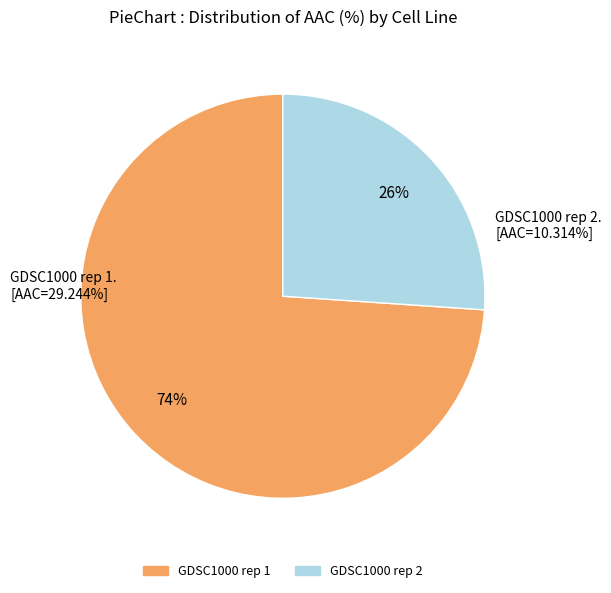

Approximately how many times larger is the value at GDSC1000 rep 1 compared to GDSC1000 rep 2?

2.8